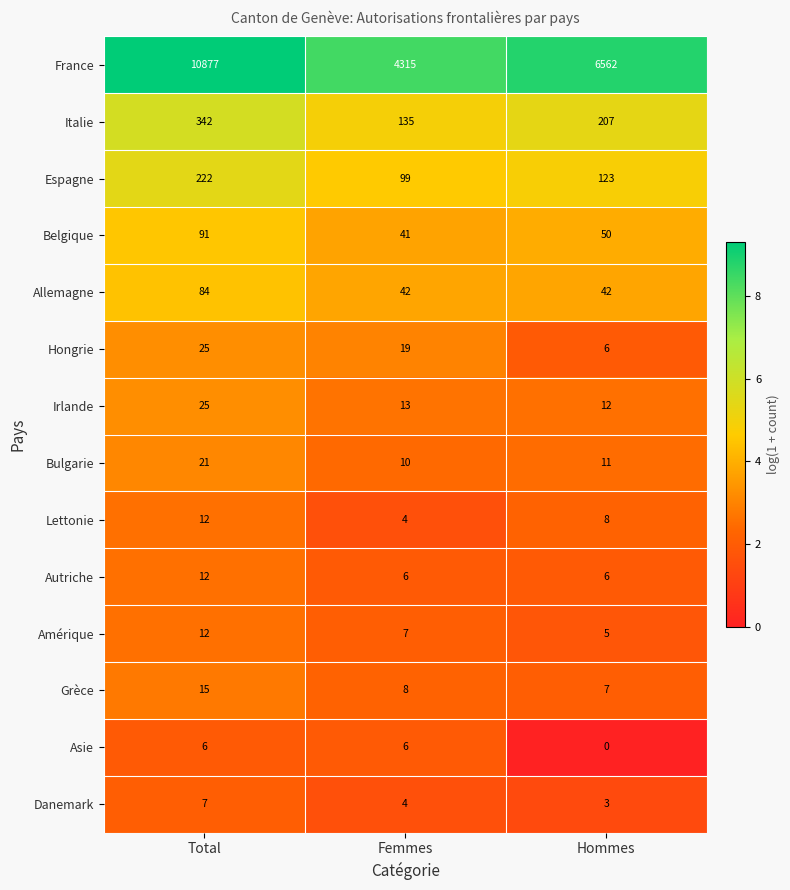

At how many categories does at least one series exceed 8?

3